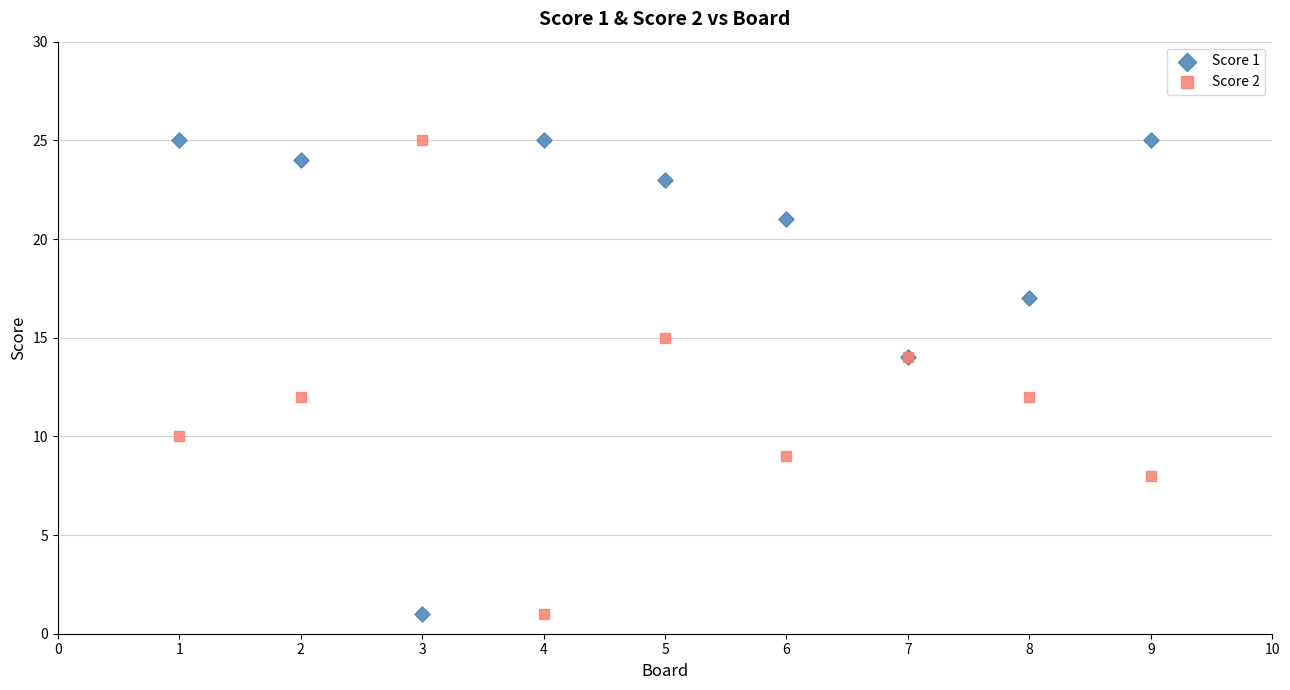

What is the X range (max minus min) for the scatter plot?

8